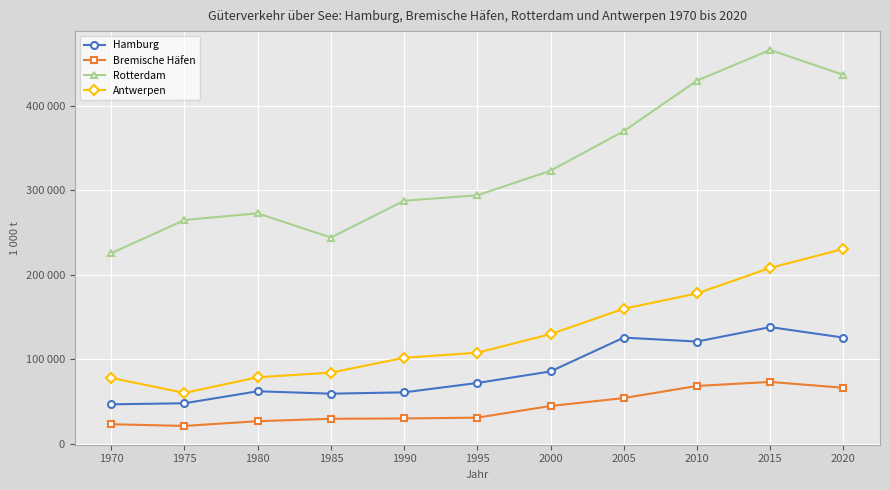

List the series in order of their overall mean, highest first.

Rotterdam, Antwerpen, Hamburg, Bremische Häfen